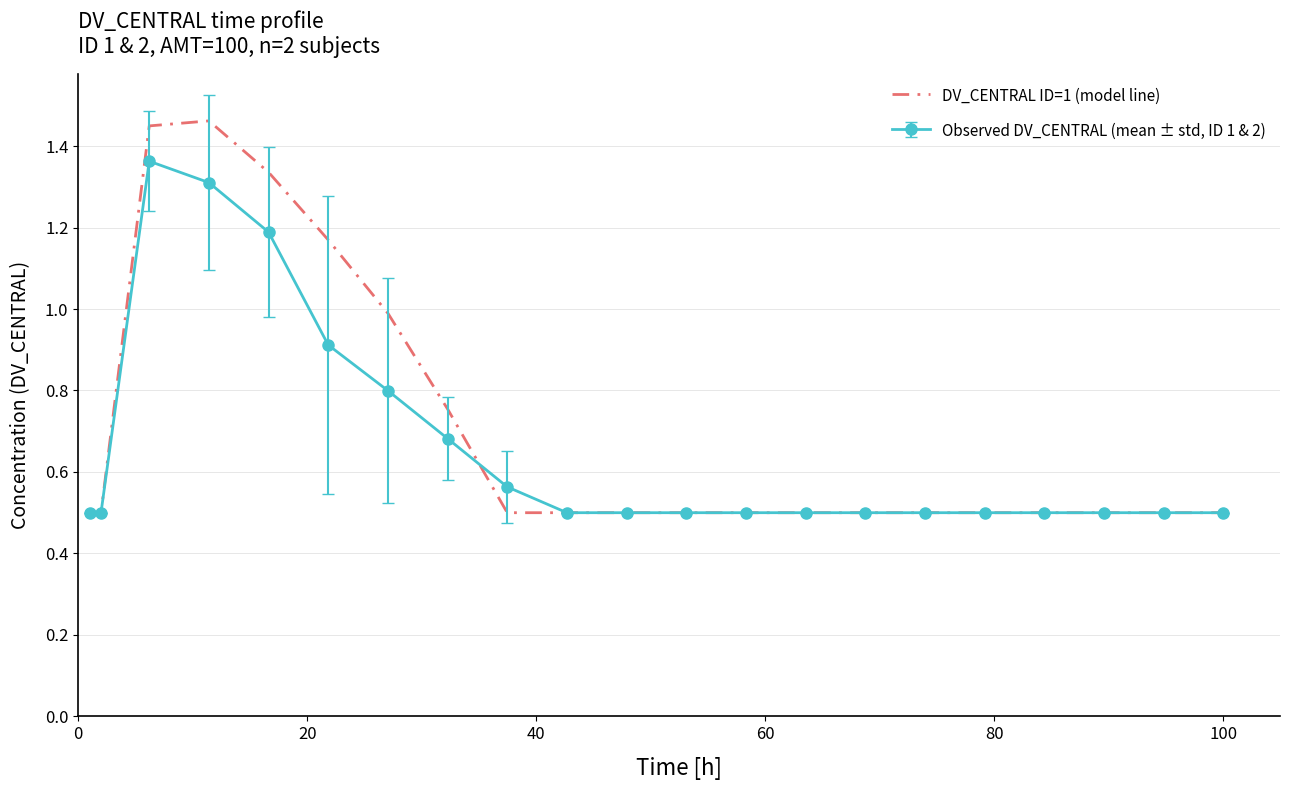

Which series has the widest spread of values?

DV_CENTRAL ID=1 (model line)